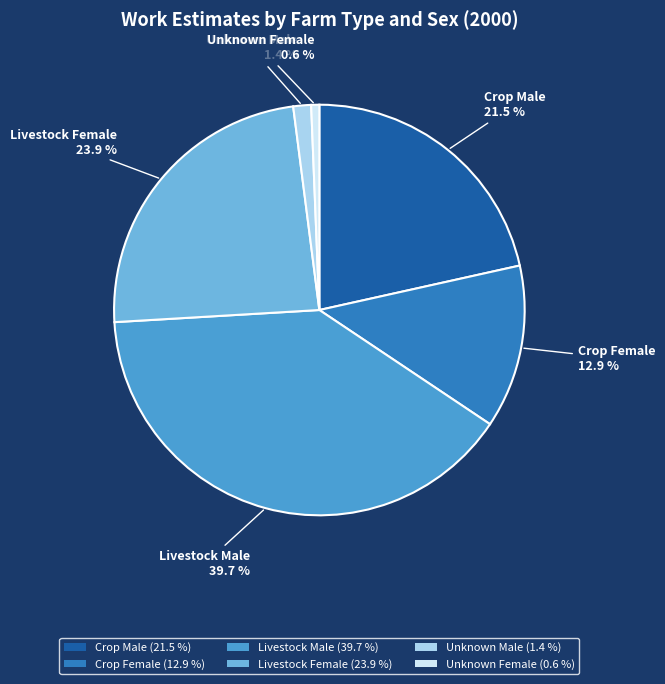

Count the number of slices in the pie.

6